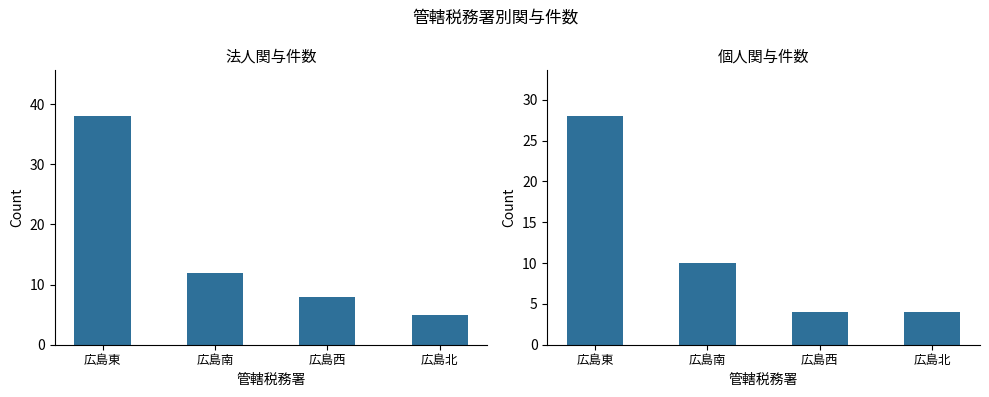

What position from the left is 広島東?

1